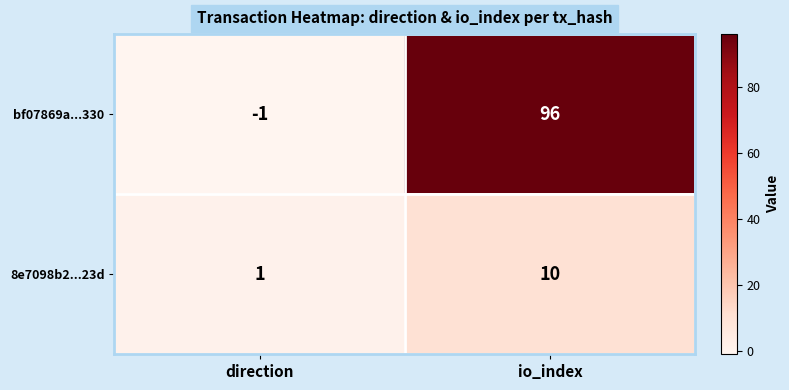

What is the difference between the bf07869a...330 values at direction and io_index?

97